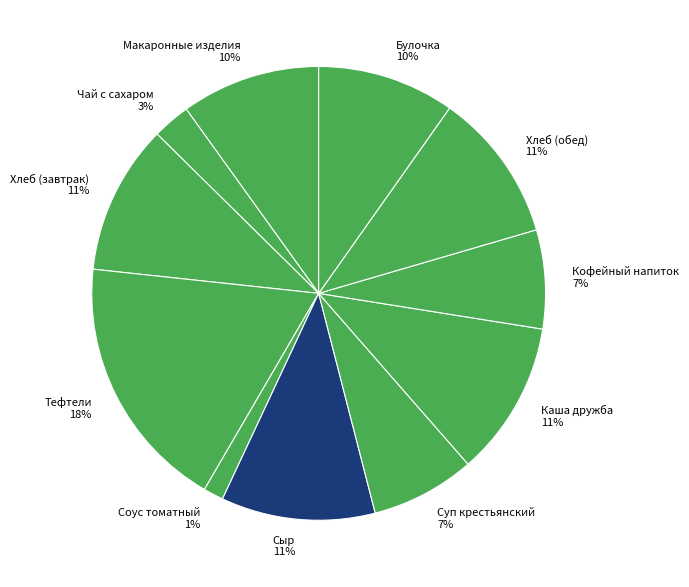

What percentage is the Соус томатный slice, to the nearest percent?

1%